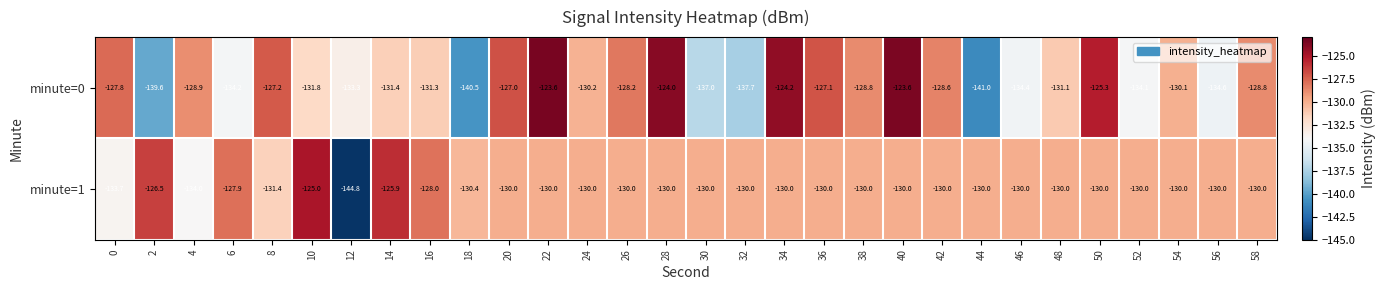

True or false: minute=1 has a value of -130.0 at 36.

True